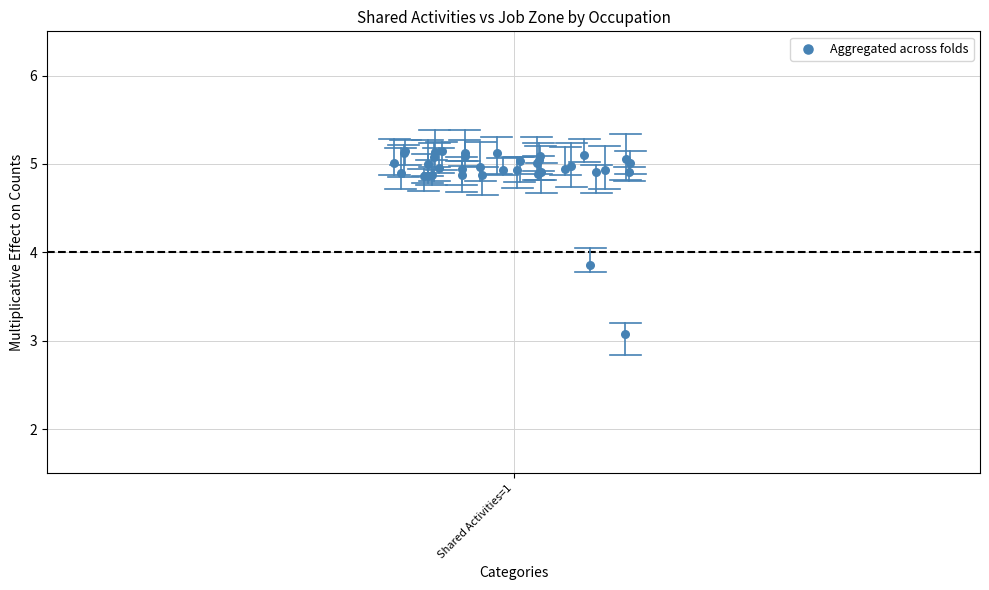

What Y value in the scatter plot is closest to 4?

3.9